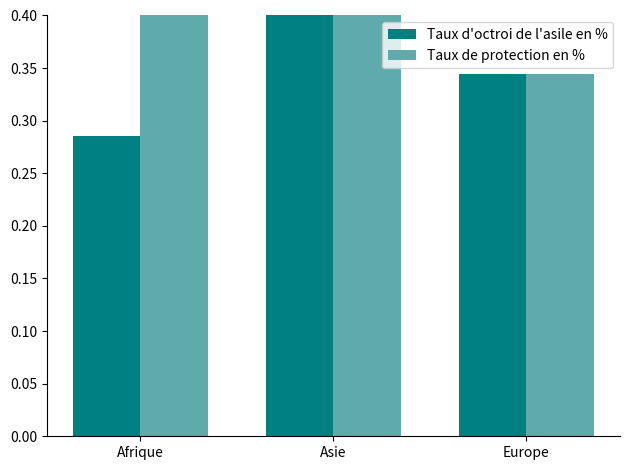

The Taux d'octroi de l'asile en % series shows 0.2 at Europe. True or false?

False